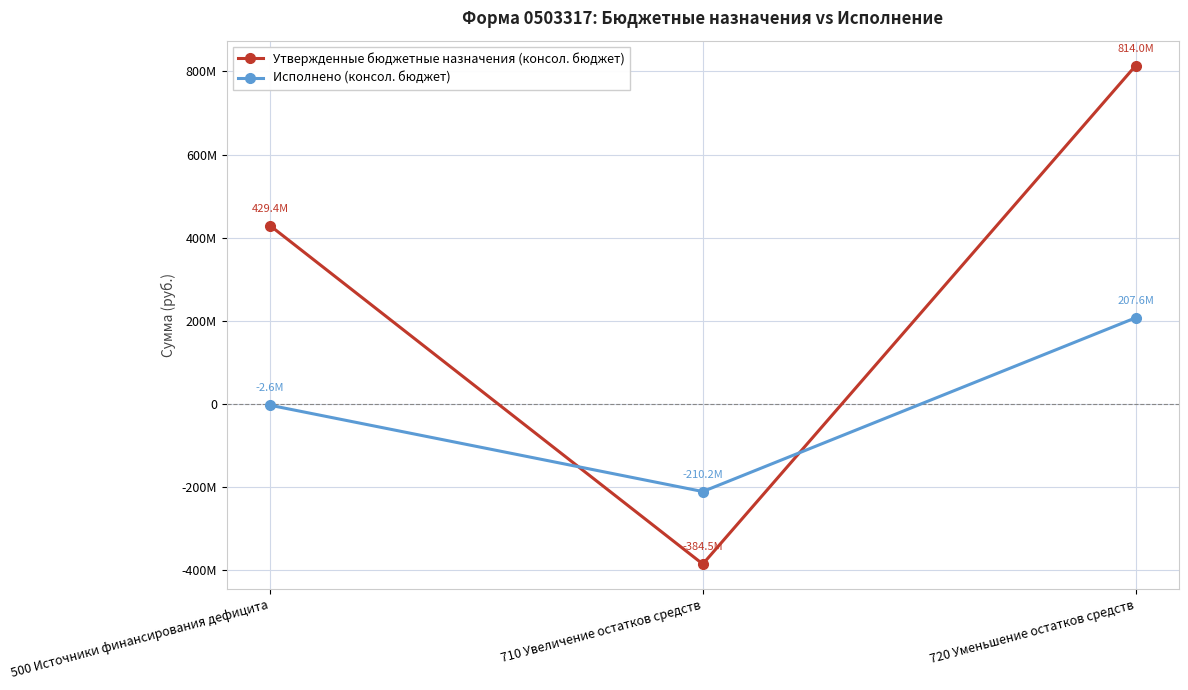

What are all the series names shown in the legend?

Утвержденные бюджетные назначения (консол. бюджет), Исполнено (консол. бюджет)